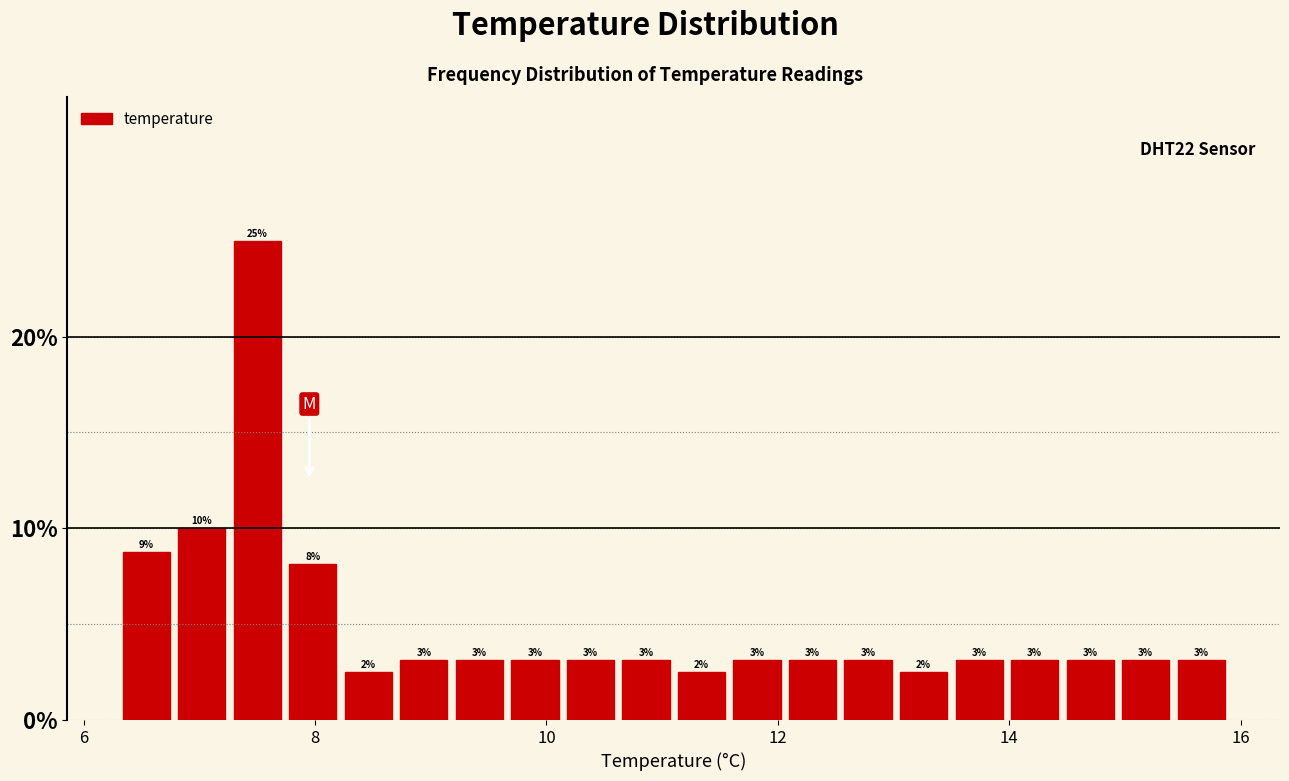

Read against the x-axis, roughly where is the centre of the tallest bar?

7.6